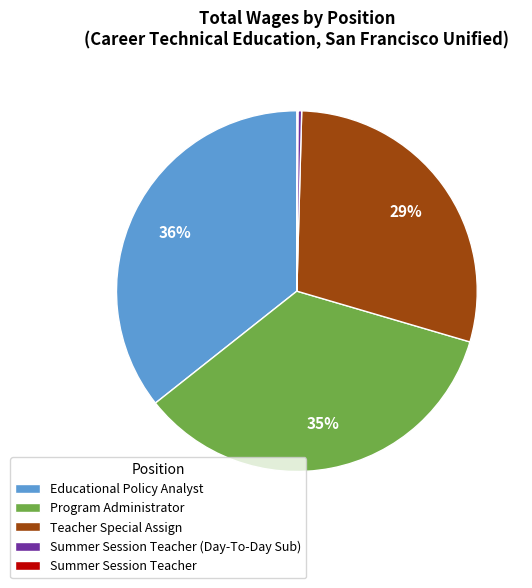

Is it true that Educational Policy Analyst is 25% of the pie?

False